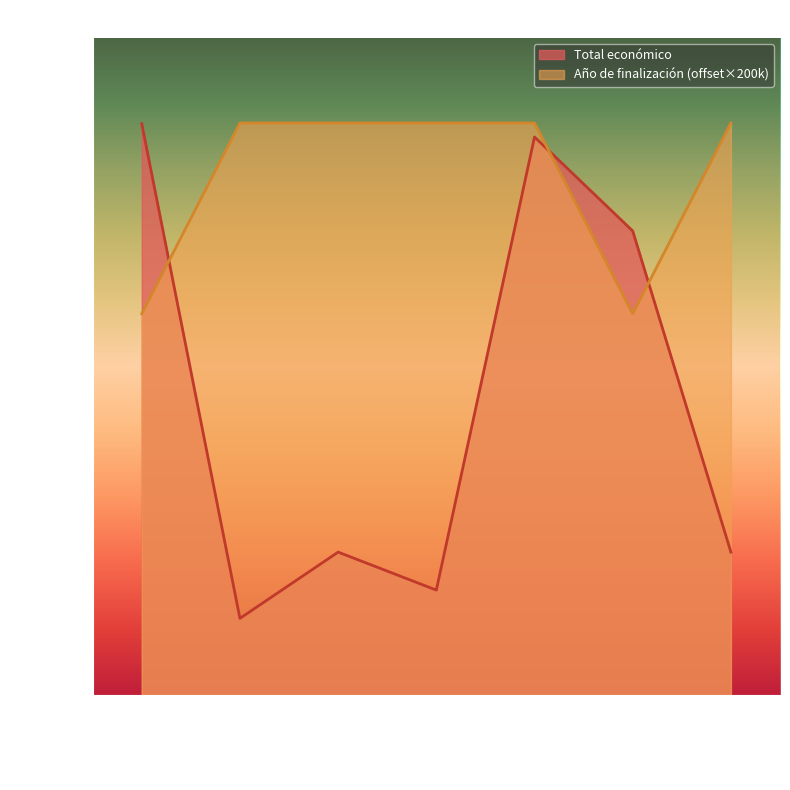

True or false: Año de finalización and Total económico cross at least once.

True